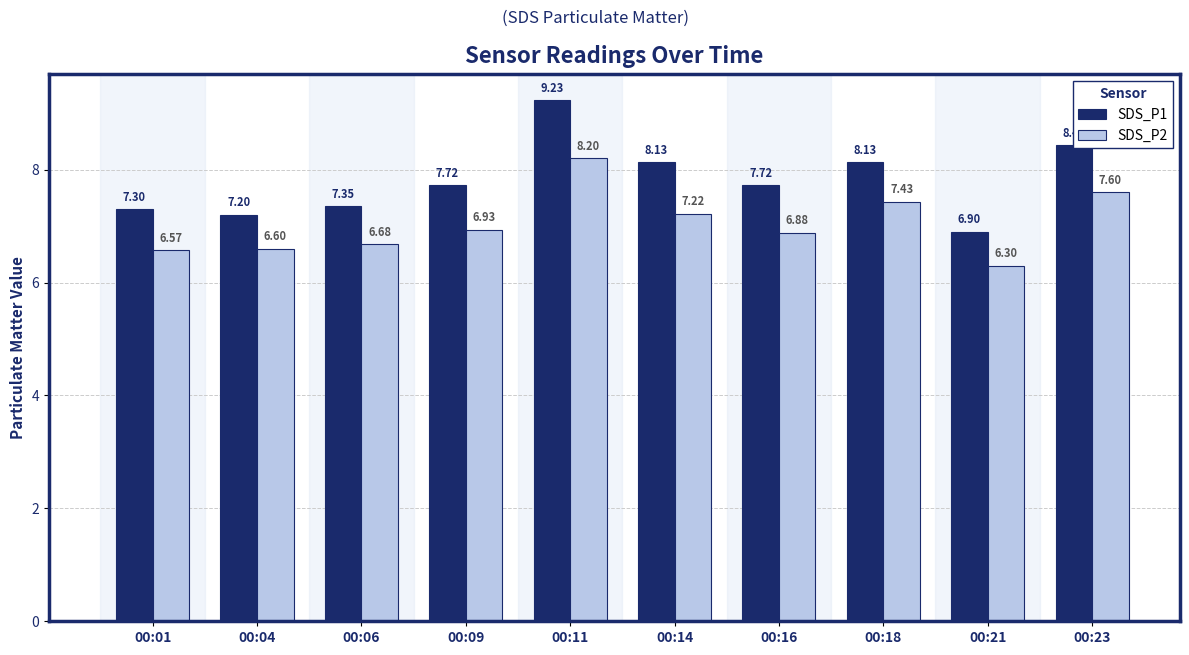

Between 00:06 and 00:21, which series saw the biggest shift?

SDS_P1